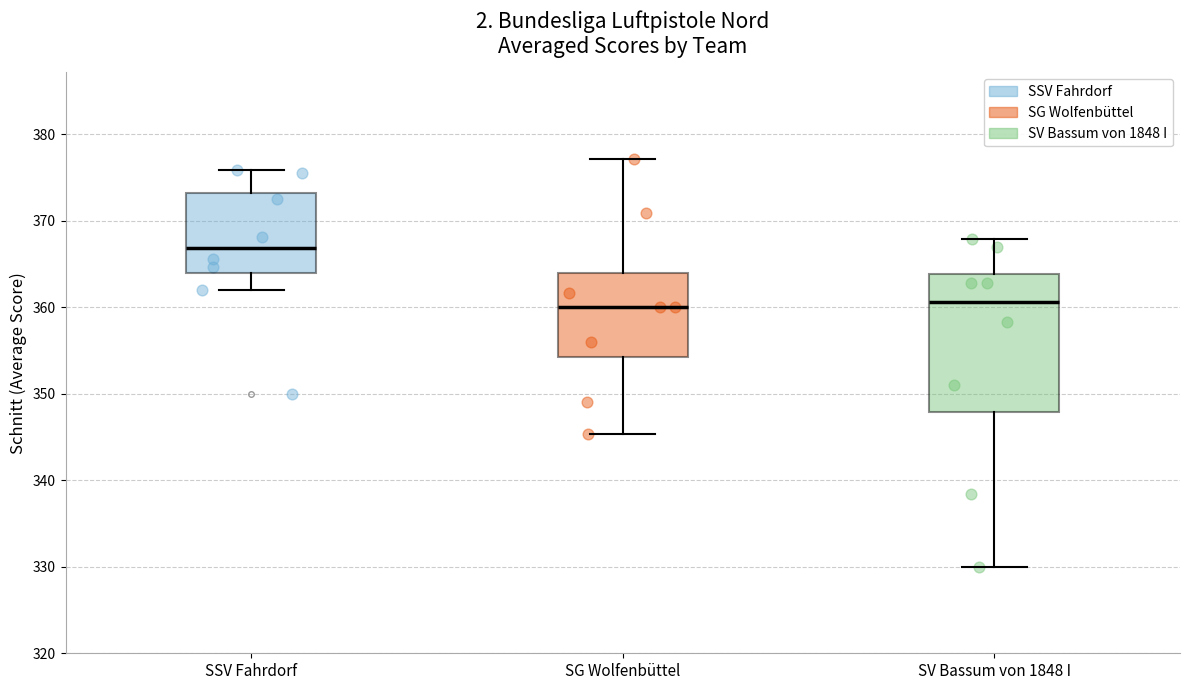

Where is the upper edge of the box for SG Wolfenbüttel on the y-axis? The values are not printed on the chart, so give them approximately, as read against the axis.

364